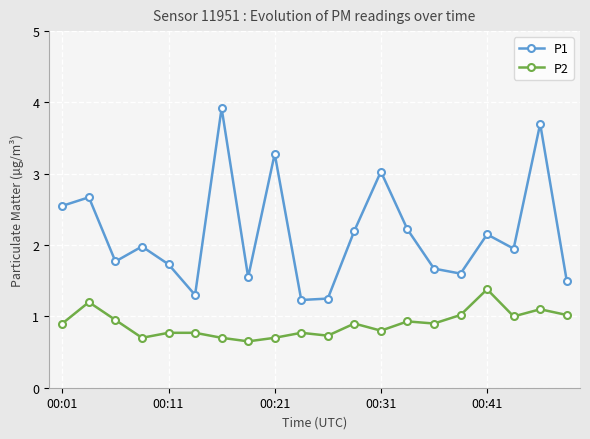

What is the average value of the P1 series?

2.2